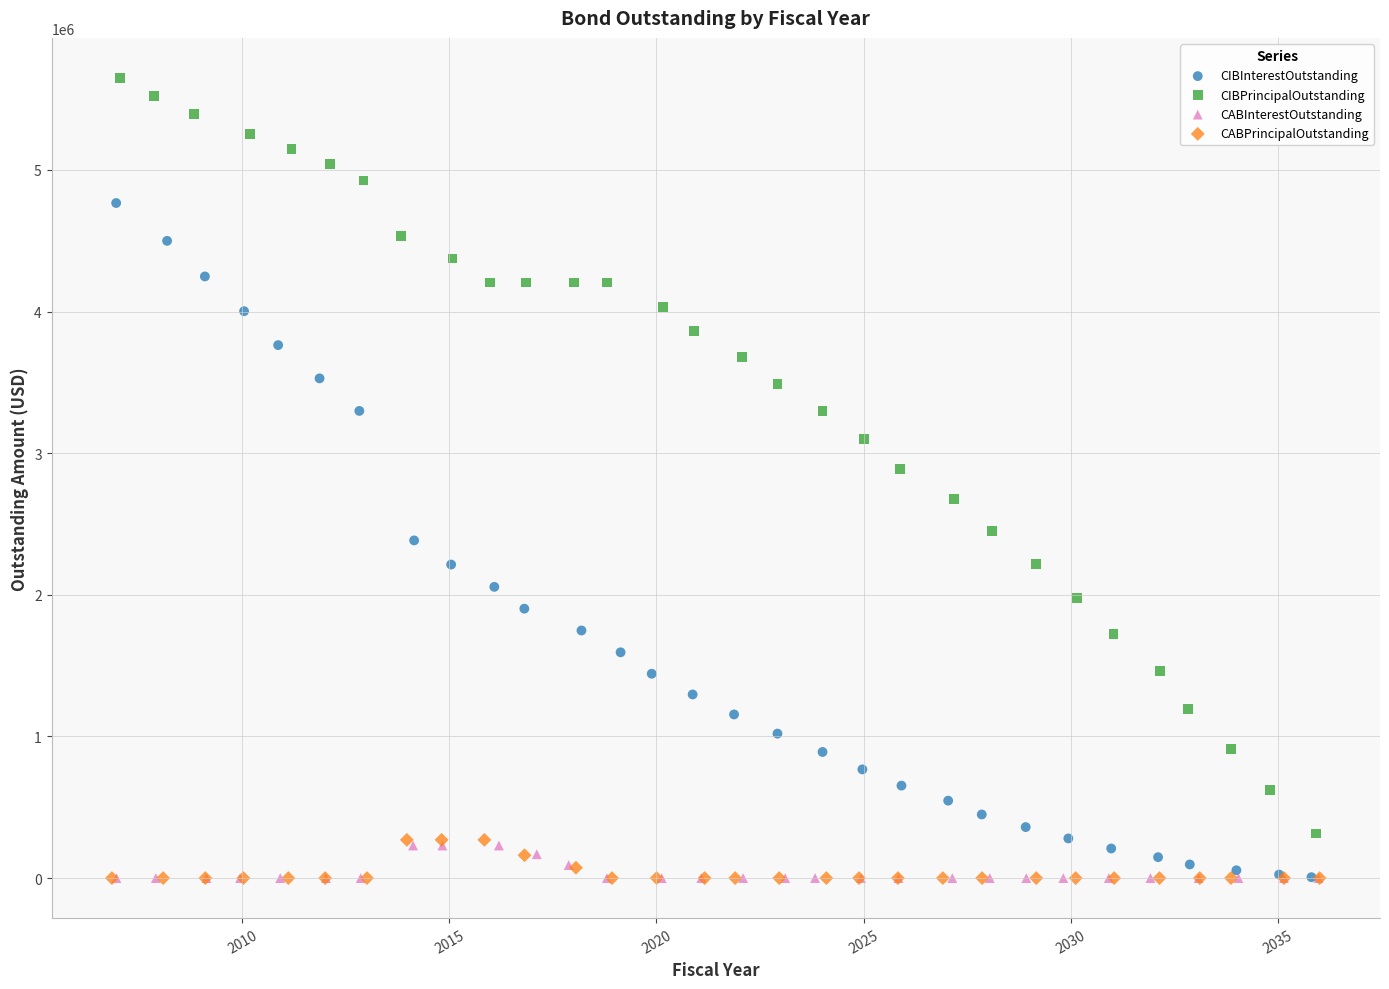

Which series contains the highest Y value?

CIBPrincipalOutstanding